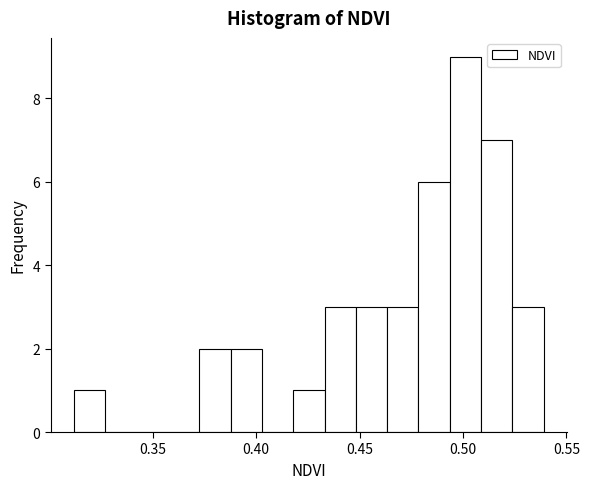

Read against the x-axis, roughly where is the centre of the tallest bar?

0.500